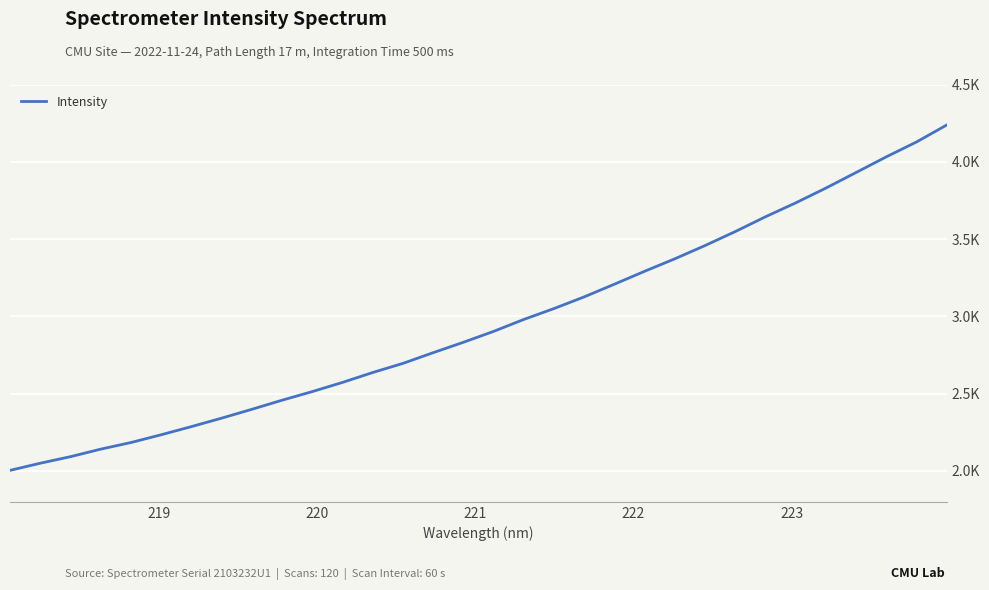

Is this an area chart (filled region under the line)?

No